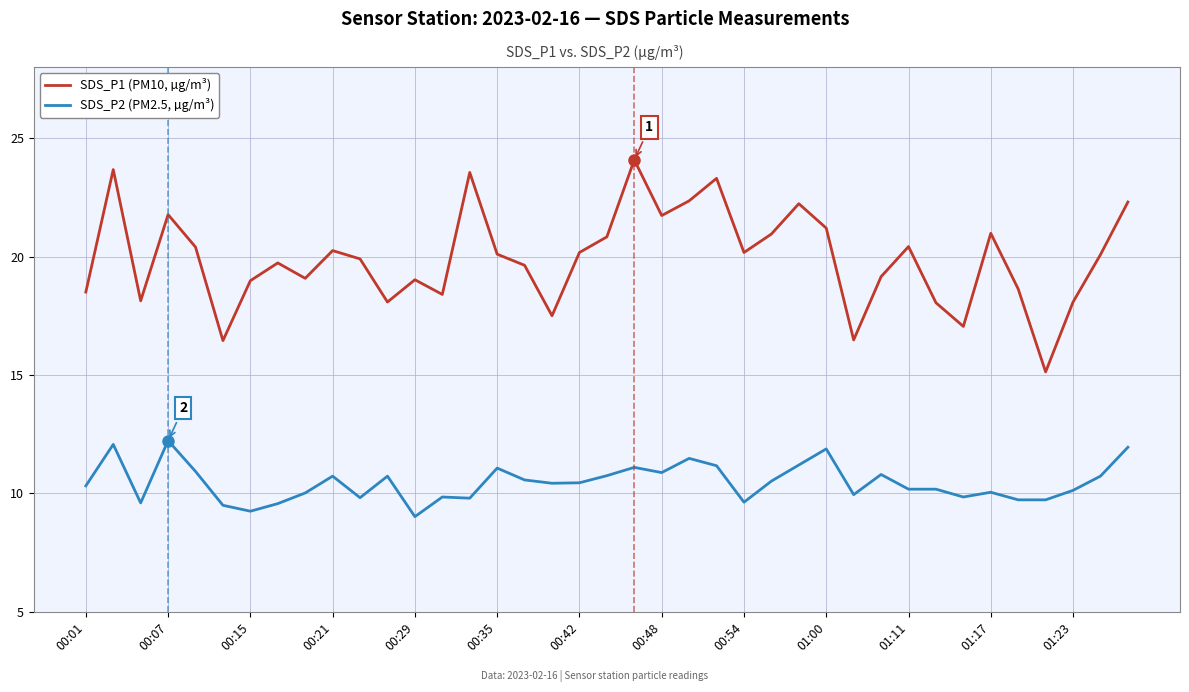

Which series has the widest spread of values?

SDS_P1 (PM10, µg/m³)